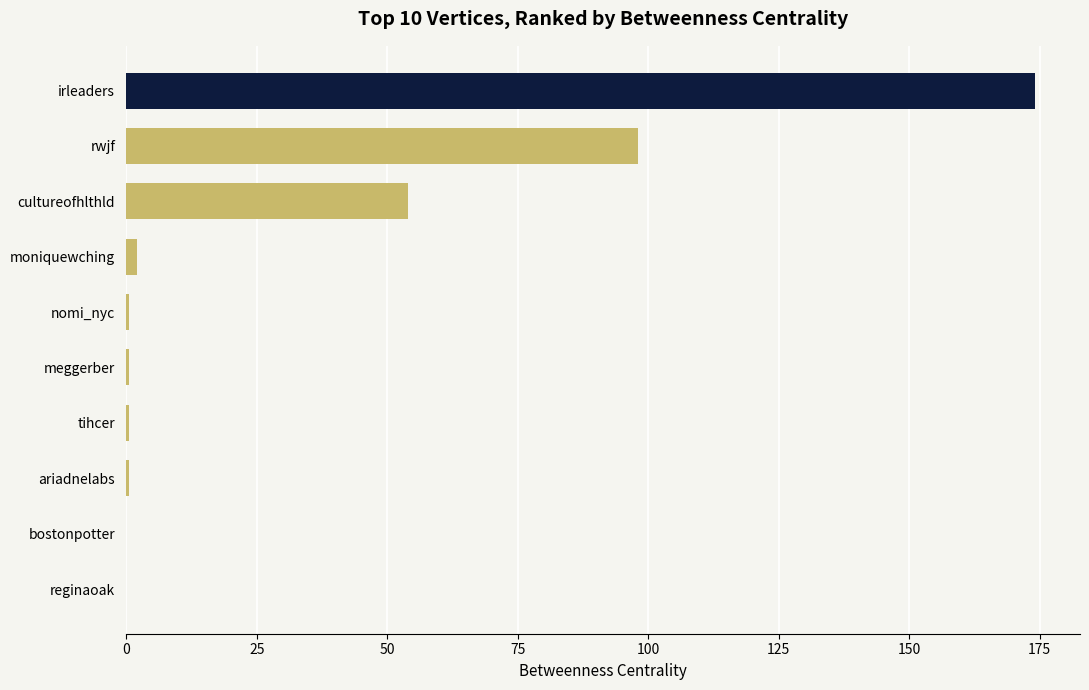

Approximately how many times larger is the value at cultureofhlthld compared to rwjf?

0.6